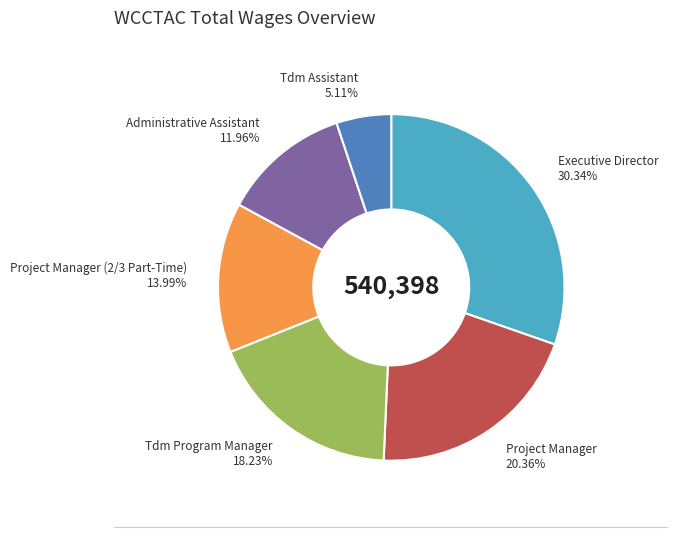

Which has a higher value, Tdm Program Manager or Tdm Assistant?

Tdm Program Manager